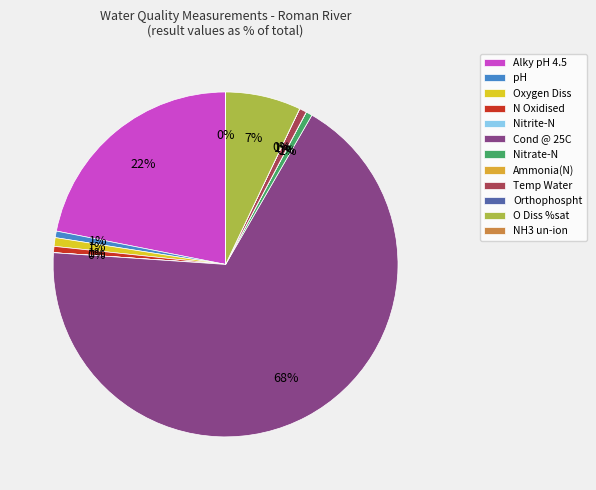

Count the number of slices in the pie.

12